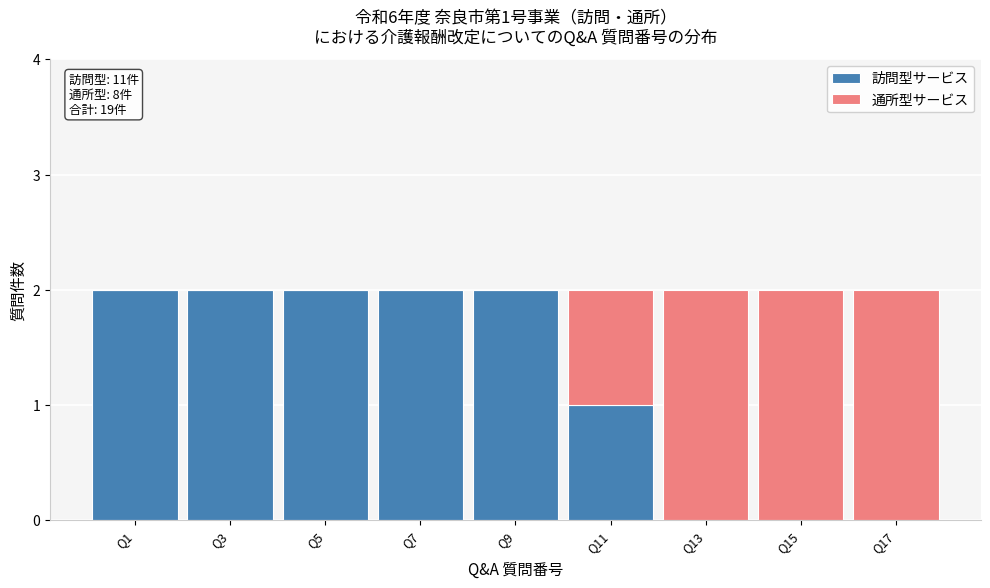

Reading left to right, transcribe the values for 訪問型サービス.

Q1=2	Q3=2	Q5=2	Q7=2	Q9=2	Q11=1	Q13=0	Q15=0	Q17=0